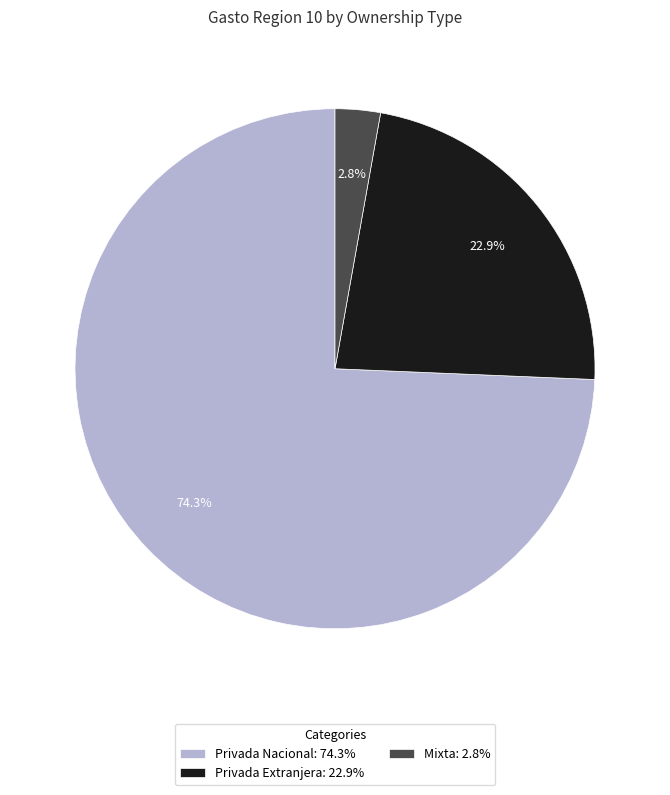

Which slice is the largest?

Privada Nacional: 74.3%